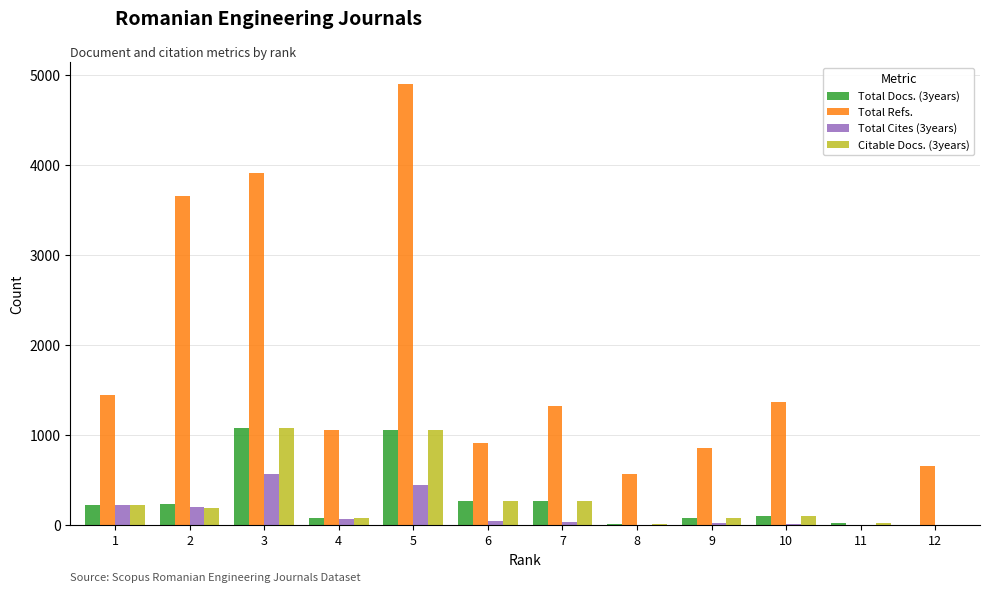

What are all the series names shown in the legend?

Total Docs. (3years), Total Refs., Total Cites (3years), Citable Docs. (3years)